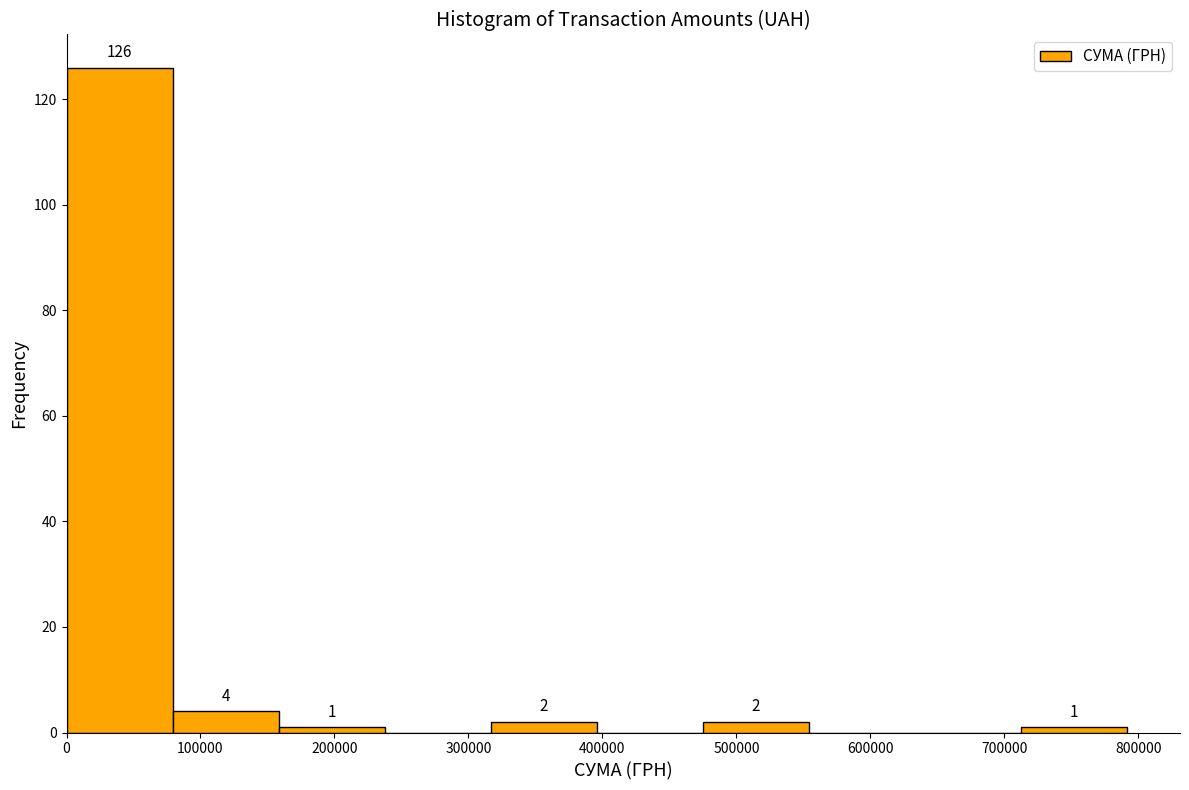

Which range on the x-axis has the tallest bar?

0 to 80000